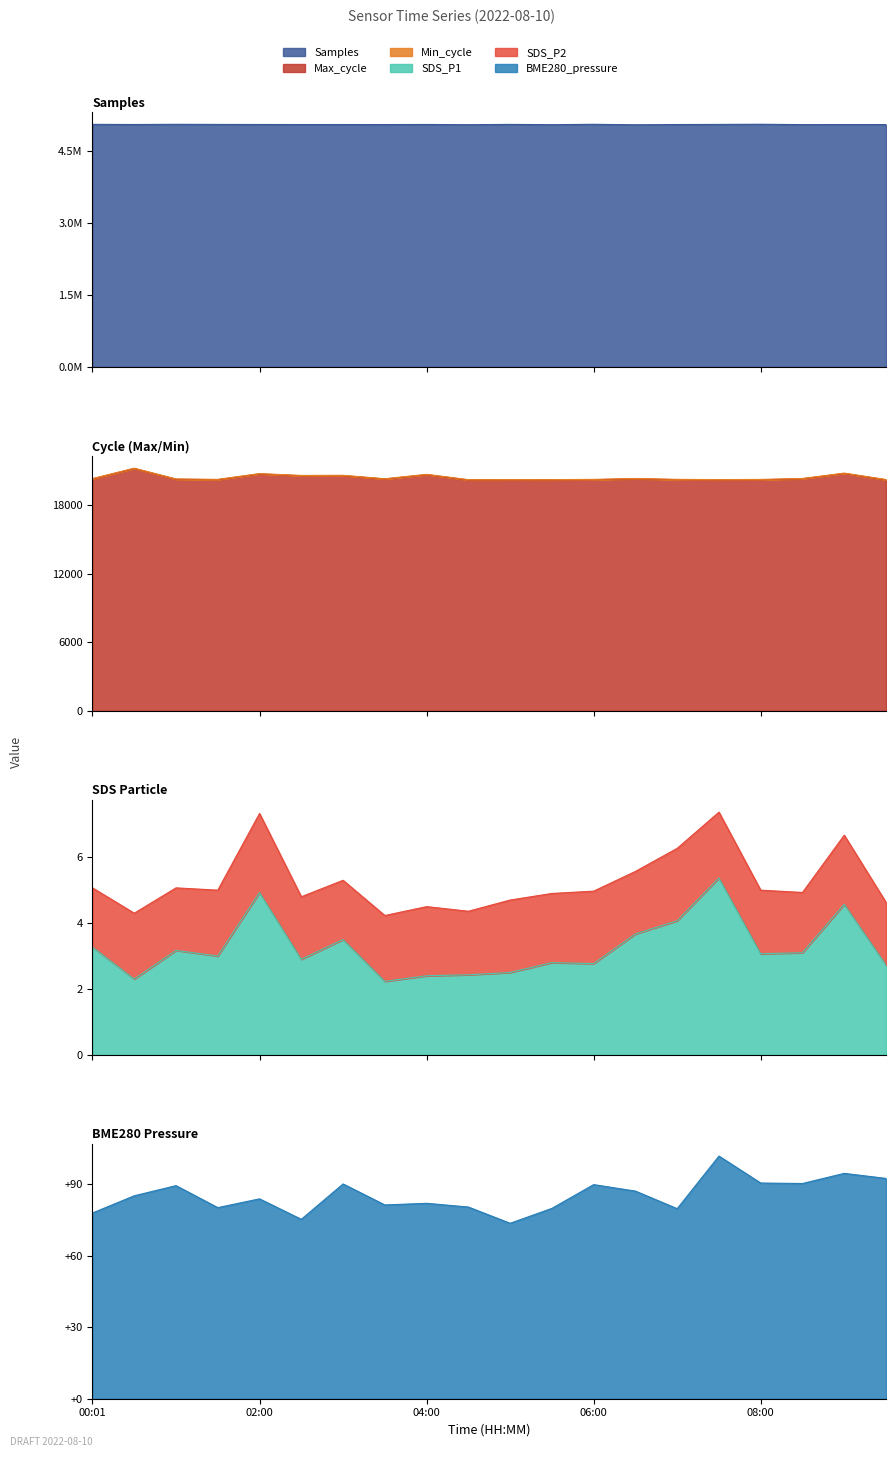

What is the maximum value for Max_cycle?

21226.0